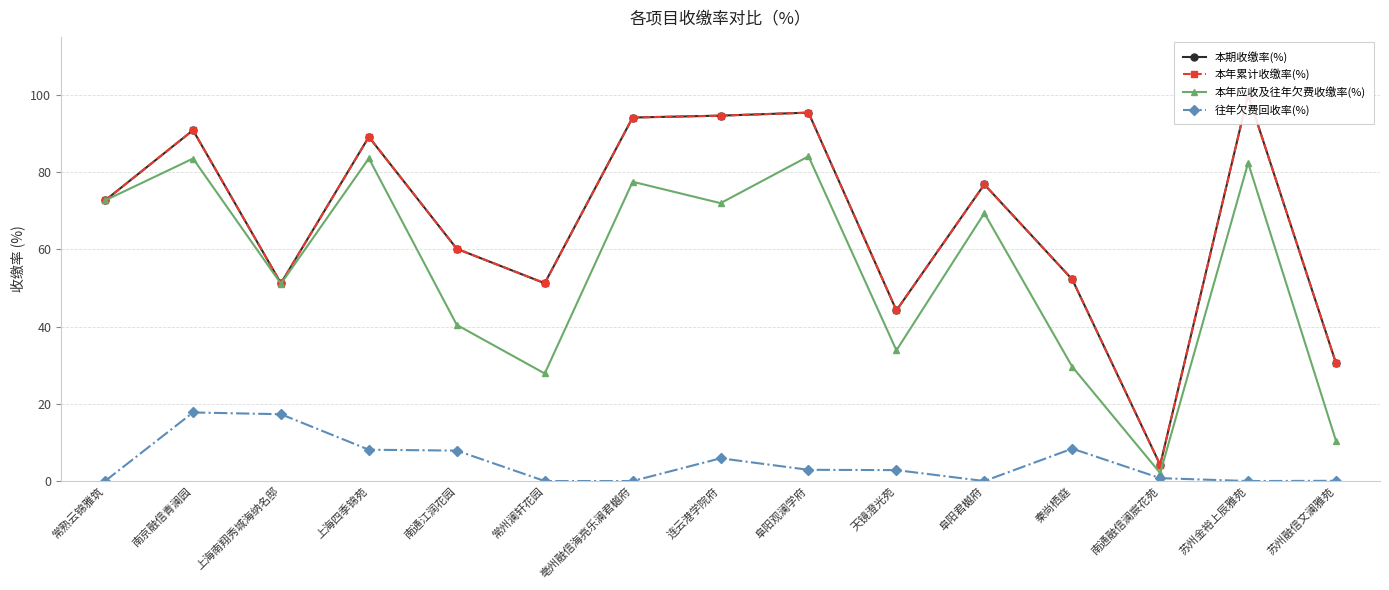

What is the difference between the second highest and second lowest values in the 本期收缴率(%) series?

64.9